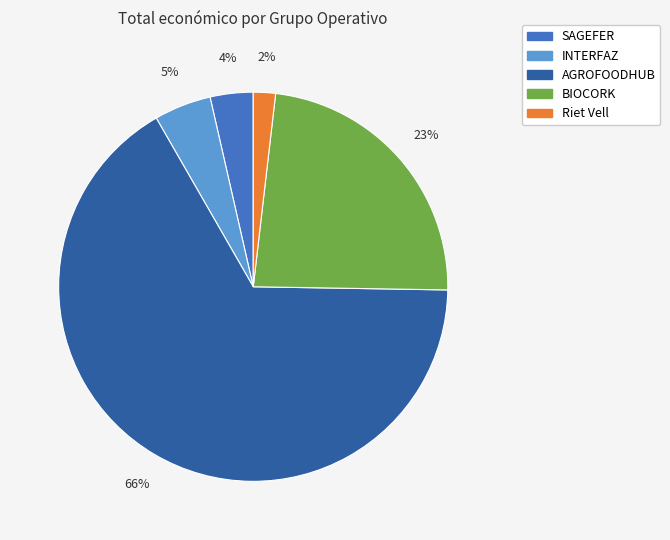

The Riet Vell slice represents 2% of the pie. True or false?

True